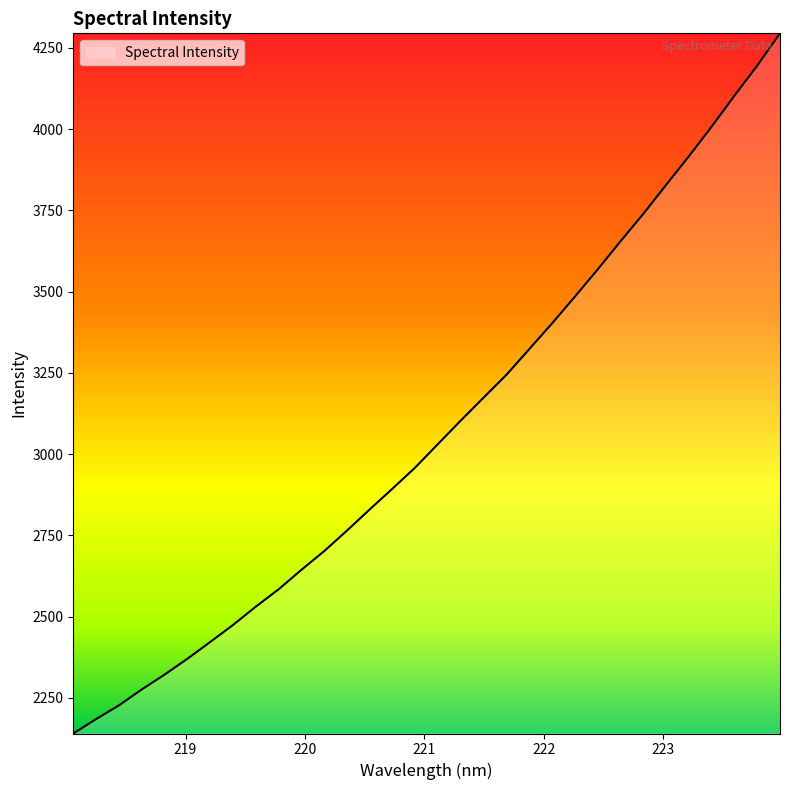

What is the minimum value shown in the chart?

2140.3